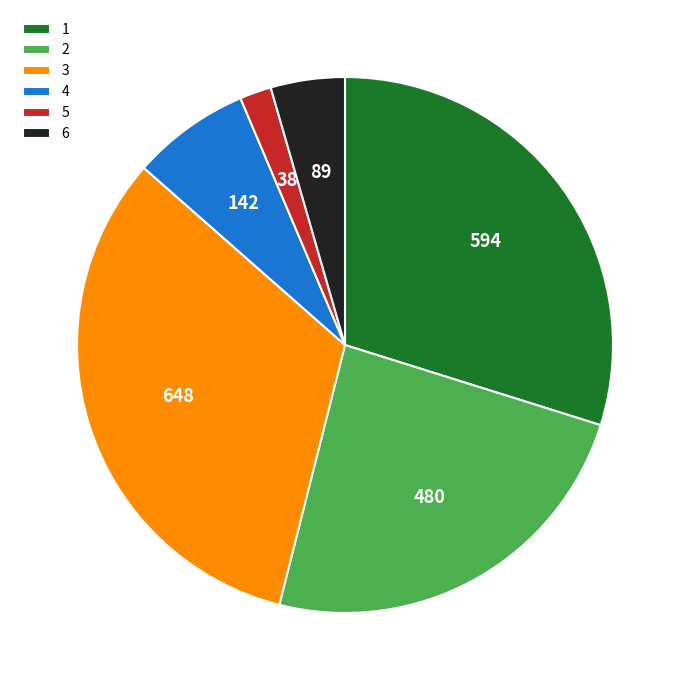

How many slices are in this pie chart?

6